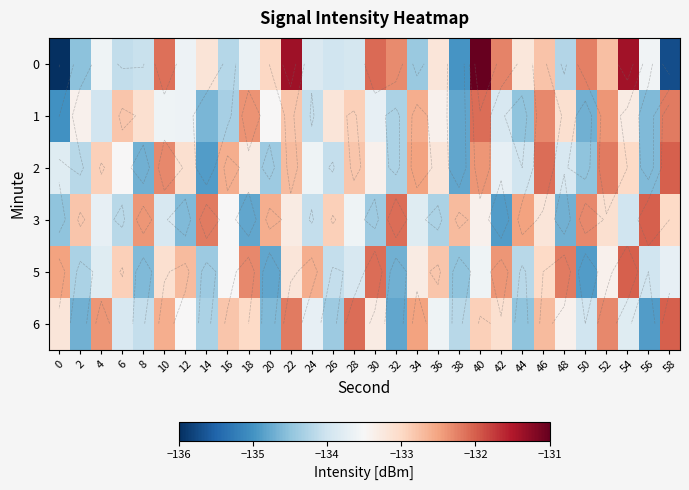

Is it true that 3 equals -133.9 at 10?

True